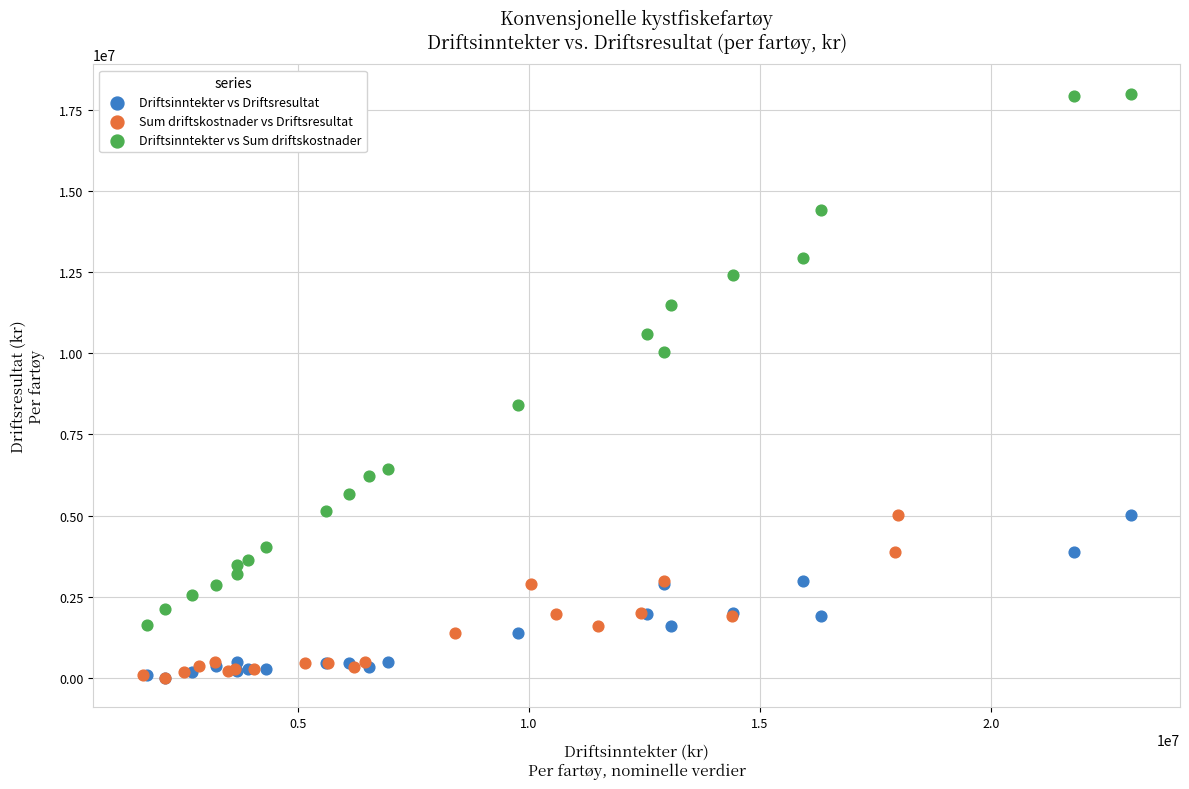

Which series has the largest Y range (max minus min)?

Driftsinntekter vs Sum driftskostnader